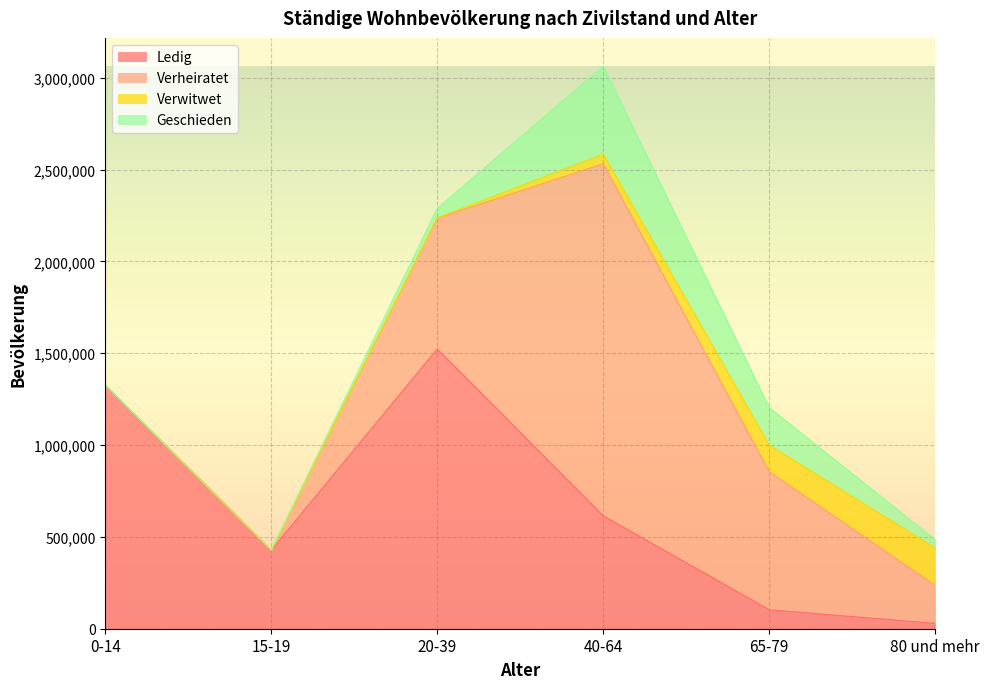

Rank the categories by Ledig value from highest to lowest.

20-39, 0-14, 40-64, 15-19, 65-79, 80 und mehr